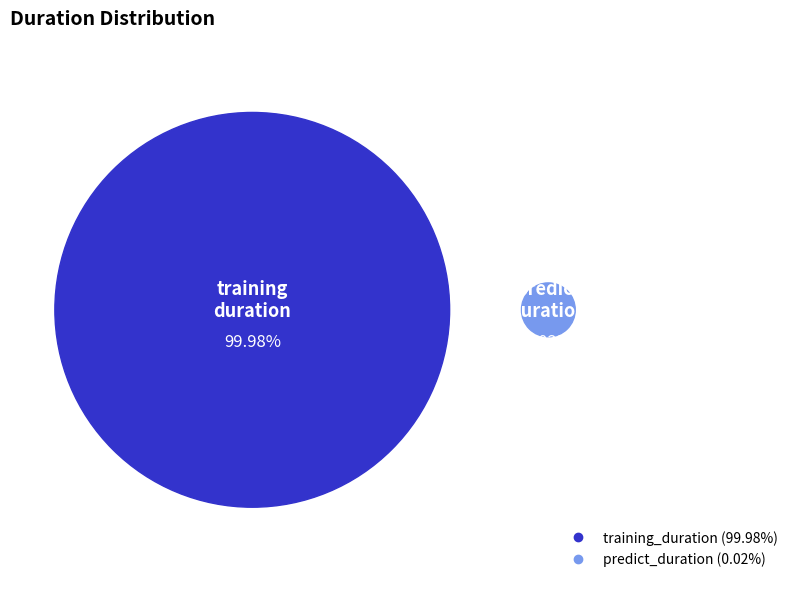

What is the largest slice in the pie chart?

training_duration